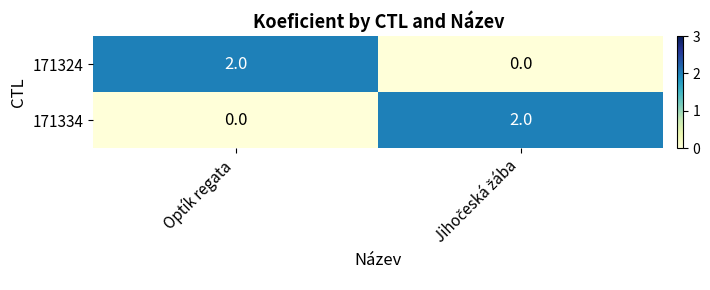

Reading left to right, what are all the values shown in this chart?

171324: 2	0
171334: 0	2